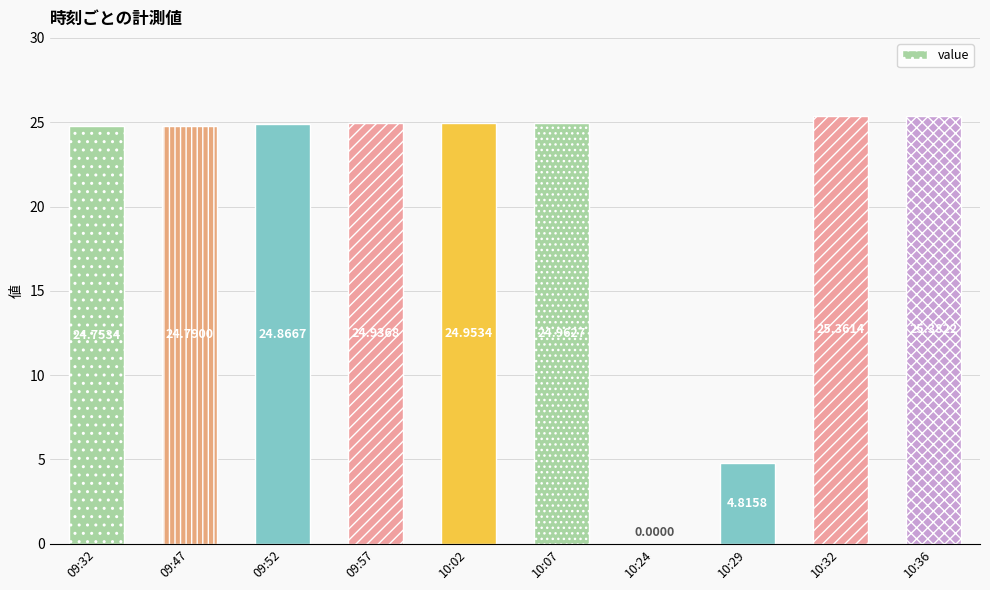

What is the change in value from 10:02 to 10:24?

-25.0